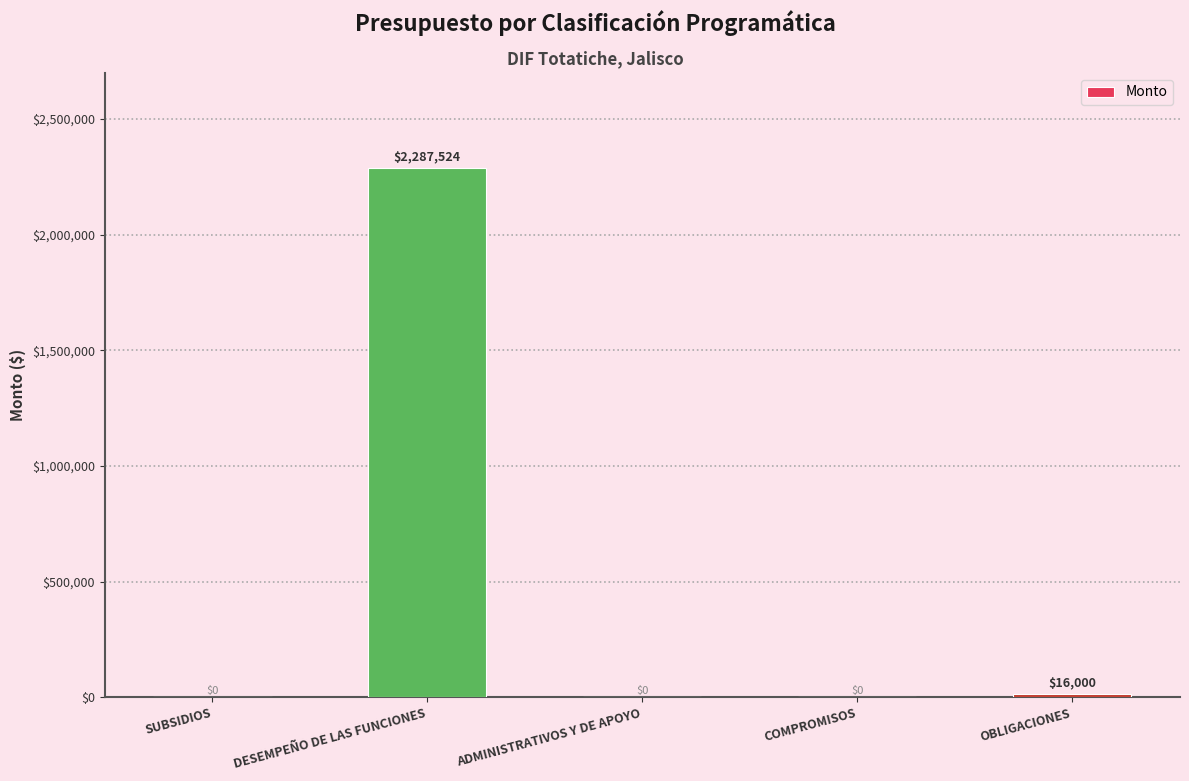

What is the sum of all values?

2303524